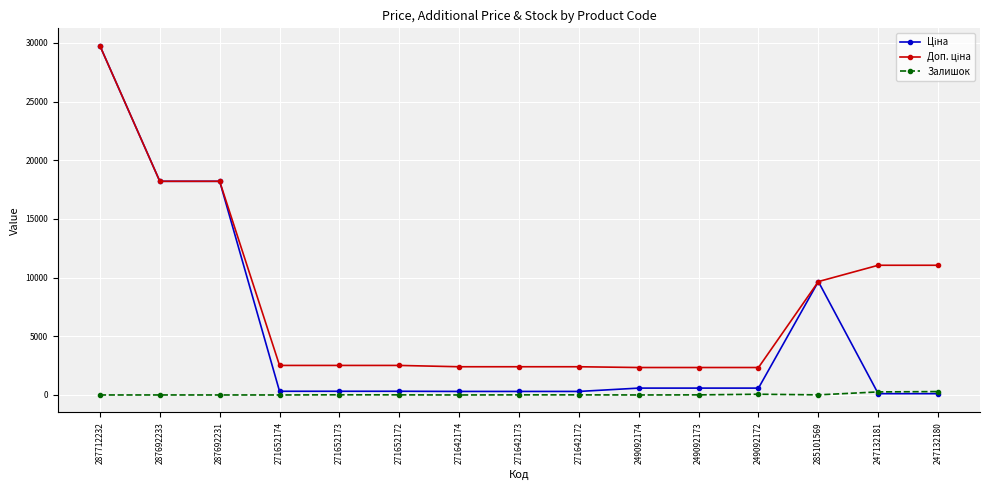

What is the difference between the highest and lowest values at 287692231?

18212.0